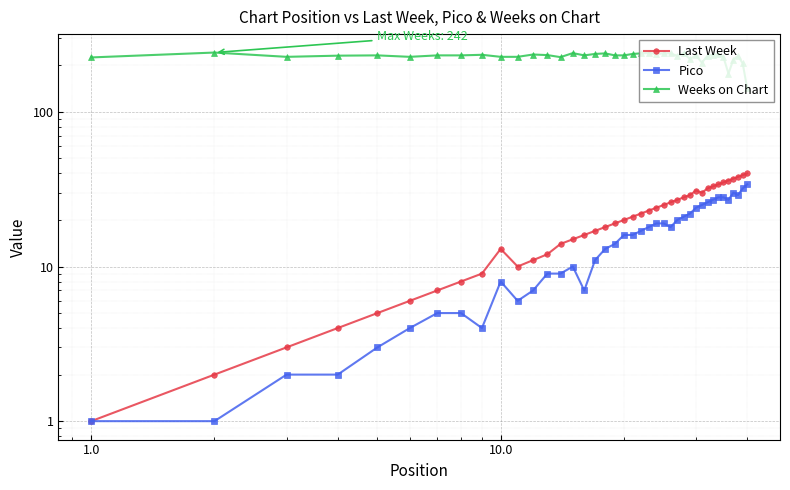

List the series in order of their peak value, highest first.

Weeks on Chart, Last Week, Pico